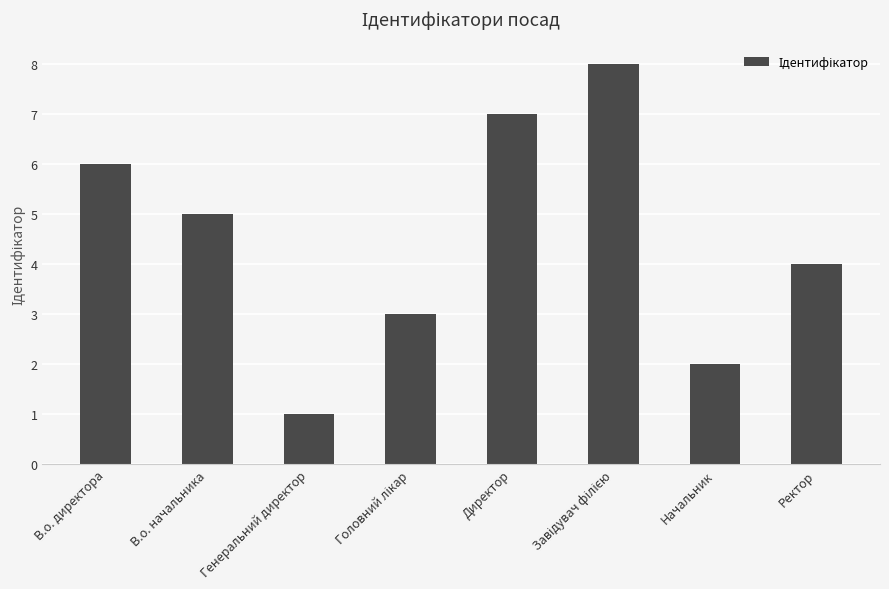

Are the bars horizontal?

No